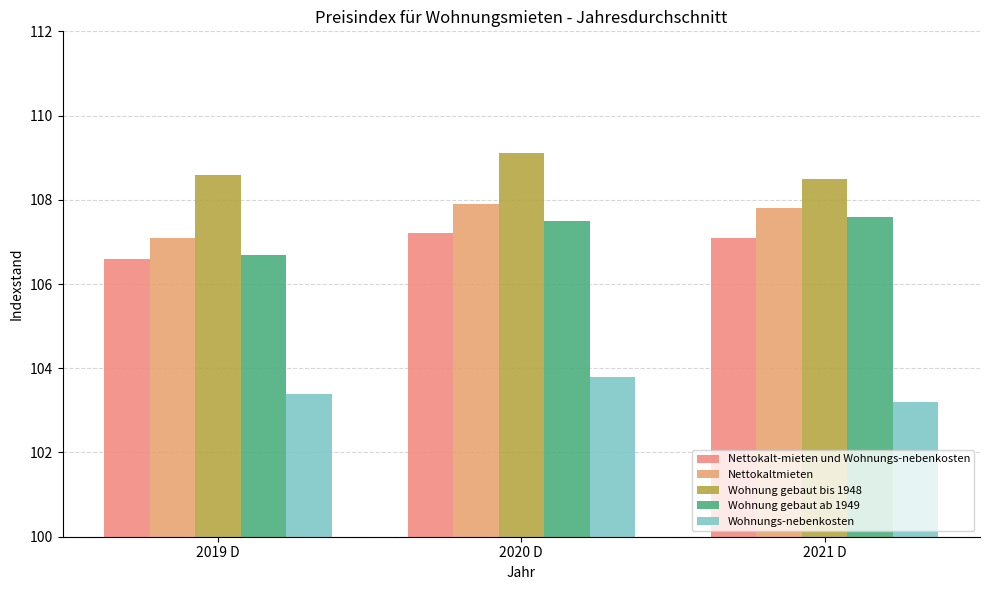

What is the label of the 2nd bar from the right?

2020 D